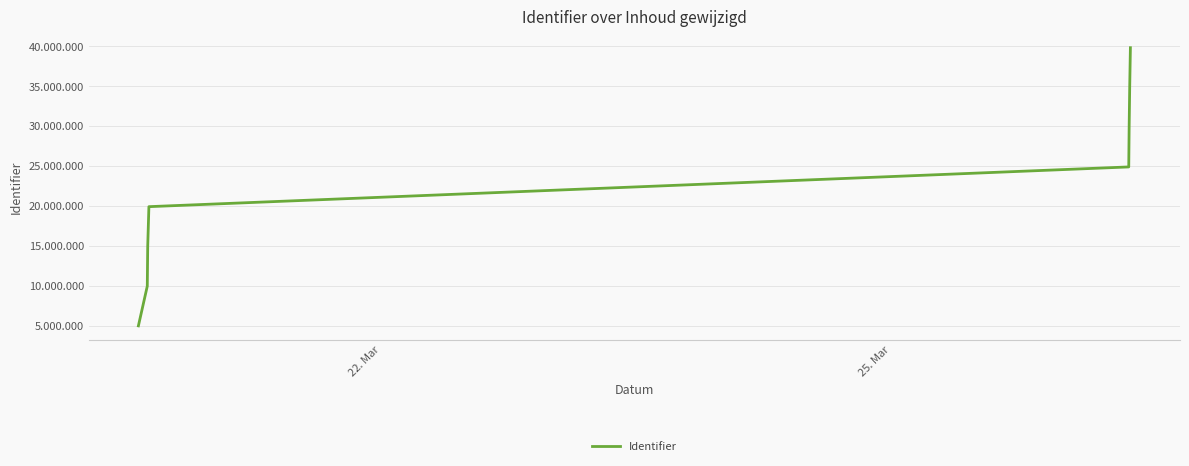

What is the maximum value shown in the chart?

39823270